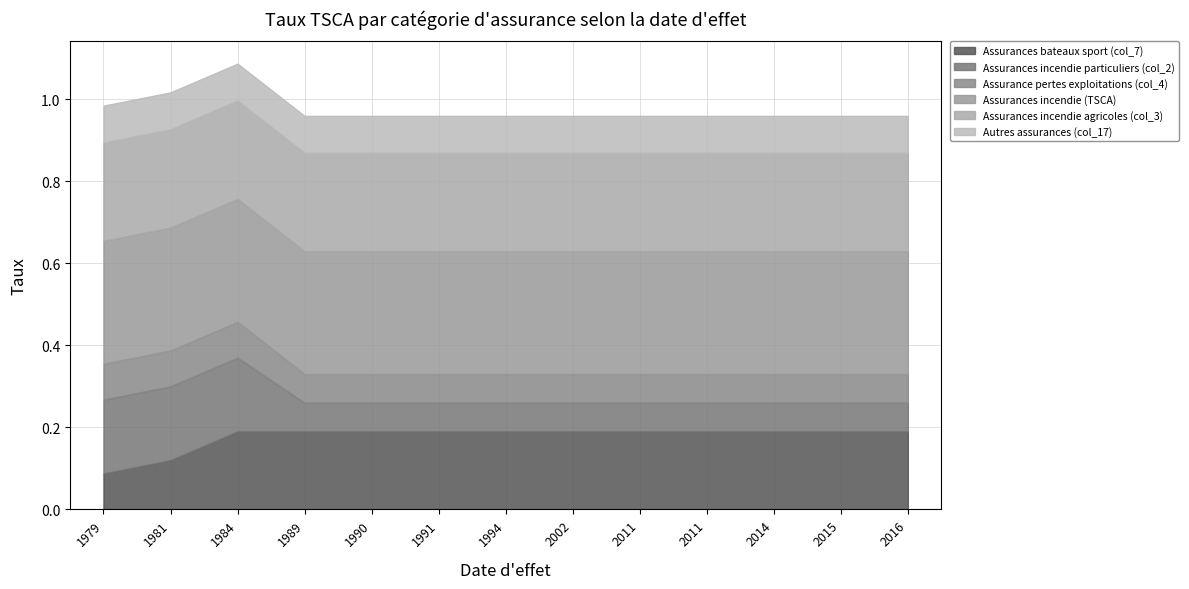

What is the greatest value displayed?

0.3